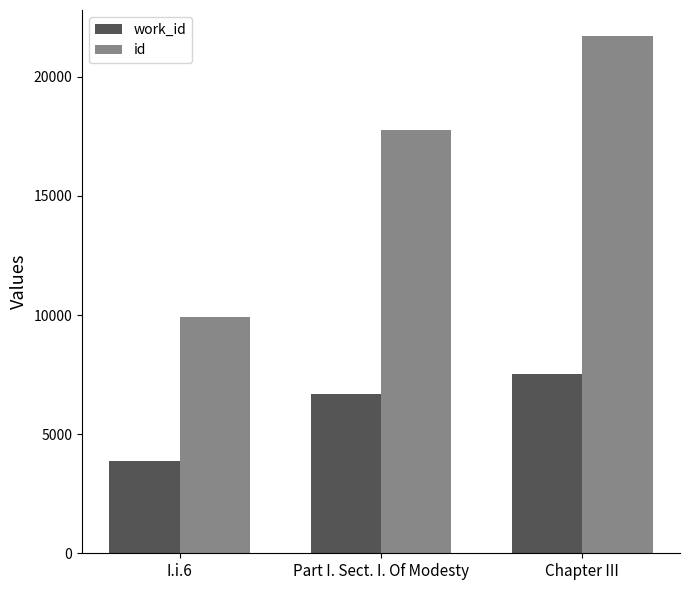

Reading right to left, list all the values displayed in this chart.

work_id: 7543	6689	3866
id: 21721	17751	9925